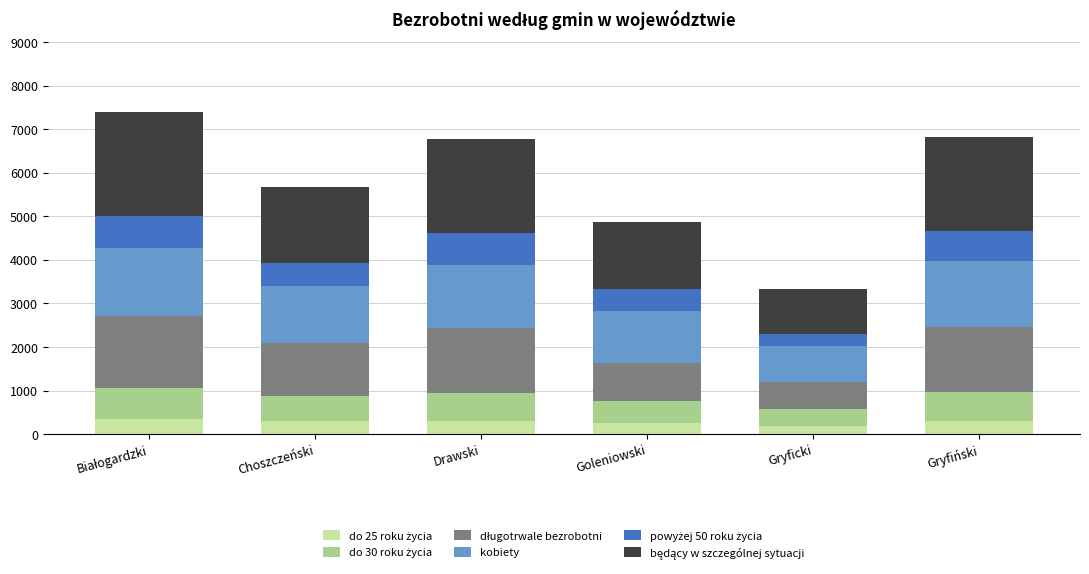

What is the total value across all series at Gryfiński?

6832